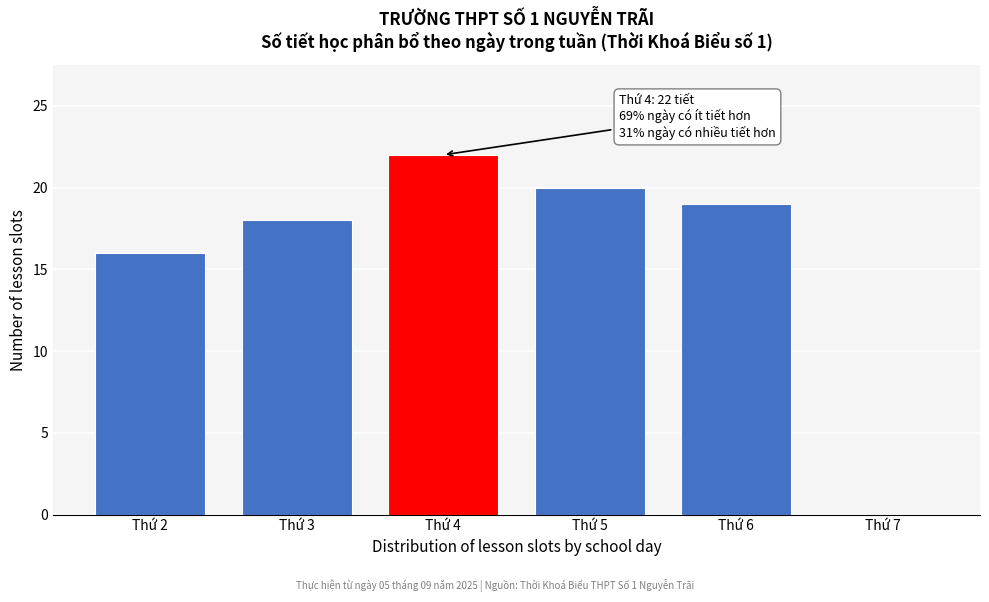

Reading left to right, list all the values displayed in this chart.

Thứ 2=16	Thứ 3=18	Thứ 4=22	Thứ 5=20	Thứ 6=19	Thứ 7=0